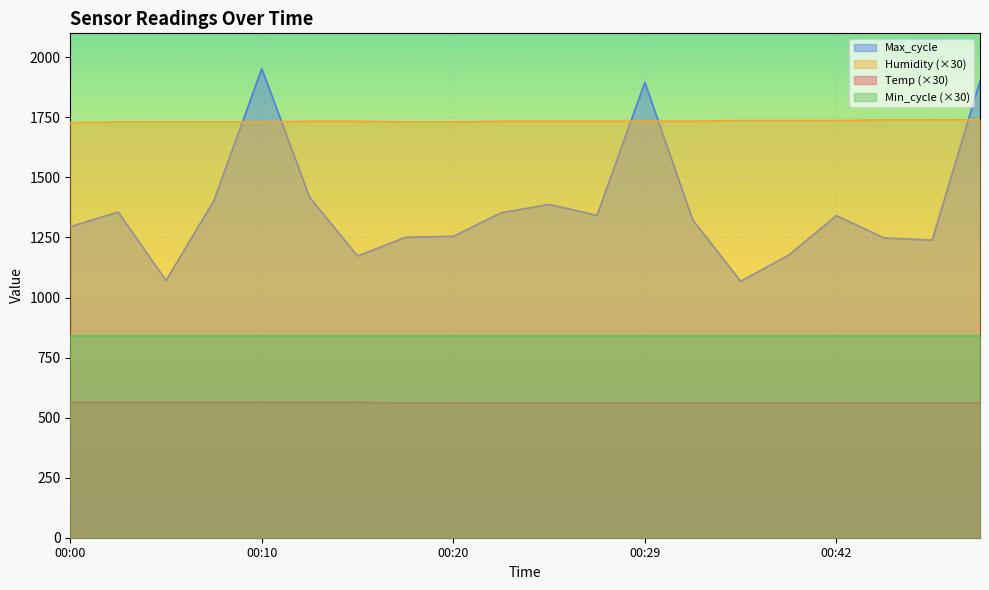

List the series in order of their peak value, lowest first.

Temp (×30), Min_cycle (×30), Humidity (×30), Max_cycle